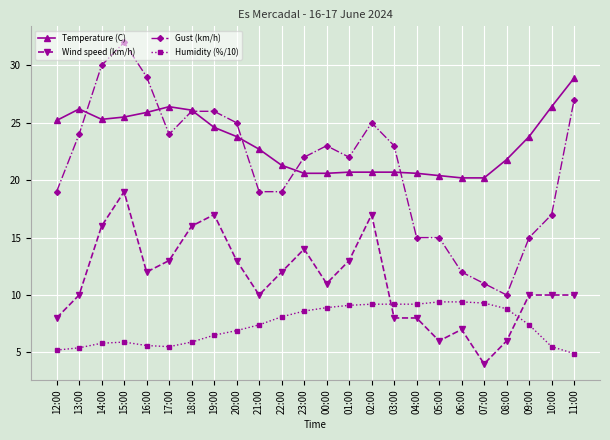

What is the label of the 2nd point from the right?

10:00